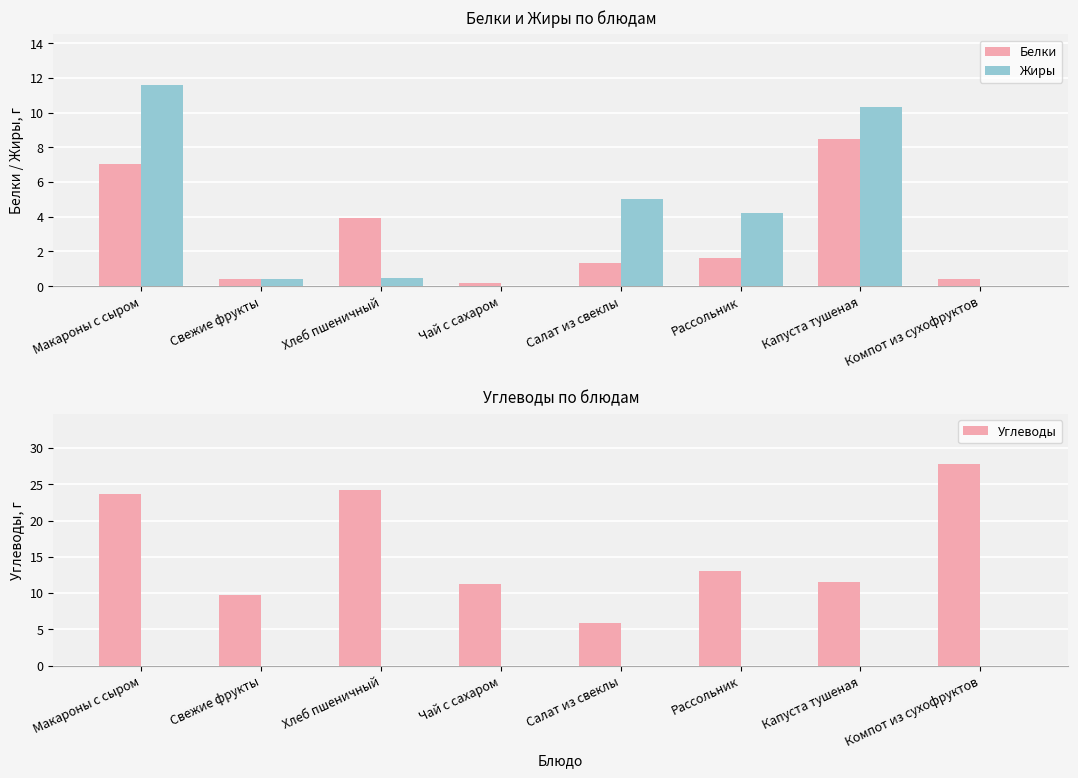

What is the average value of the Жиры series?

4.0